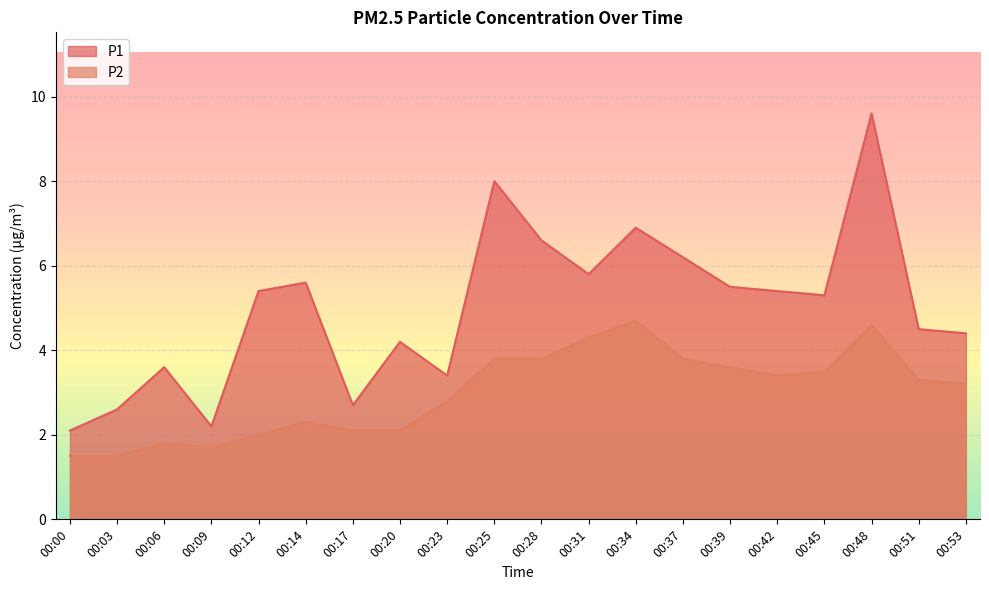

What is the sum of all P2 values?

59.8